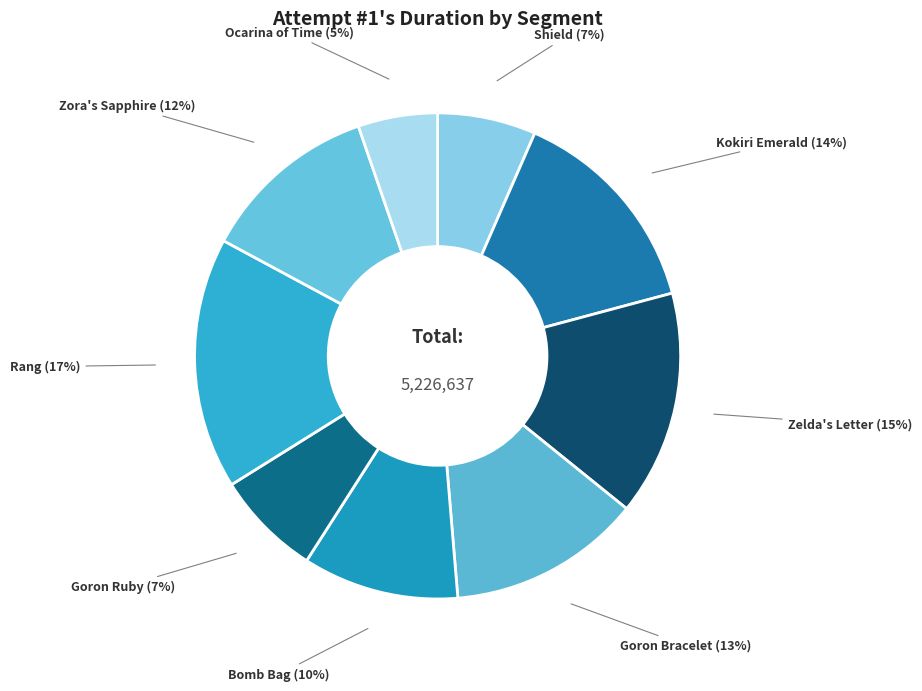

How many segments does this pie chart have?

9